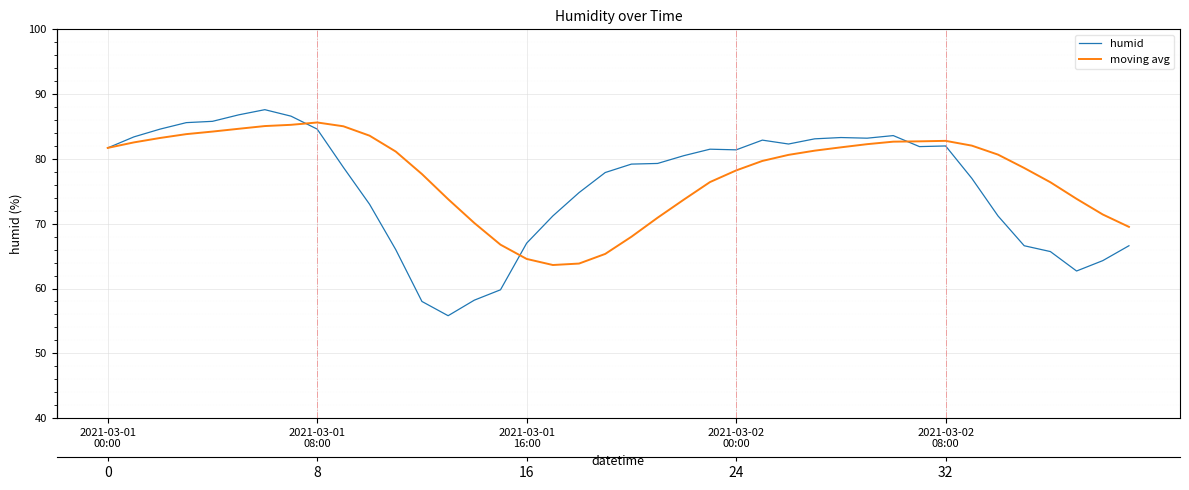

What position from the left is 2021-03-01
16:00?

3